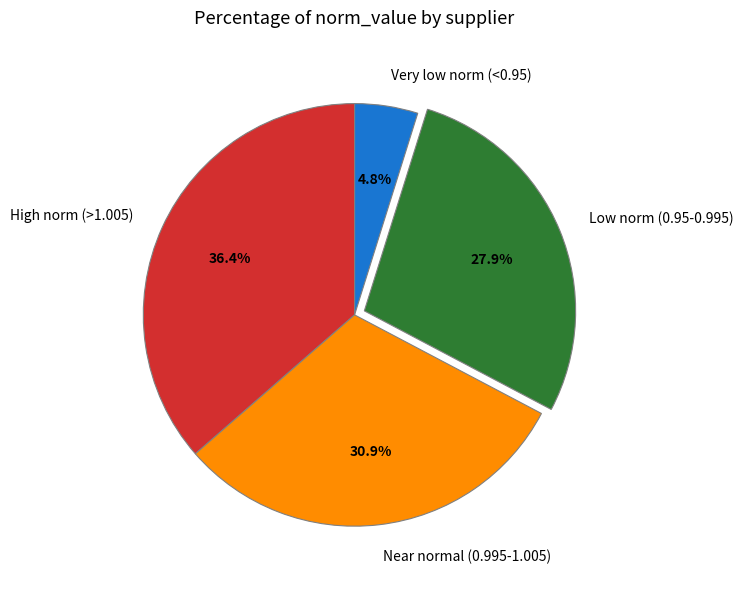

Which has a higher value, Very low norm (<0.95) or Low norm (0.95-0.995)?

Low norm (0.95-0.995)